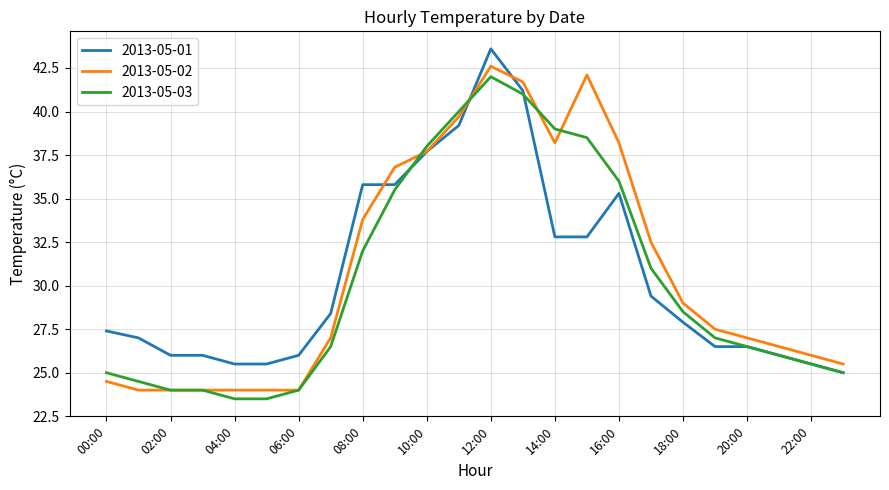

List the series in order of their peak value, highest first.

2013-05-01, 2013-05-02, 2013-05-03